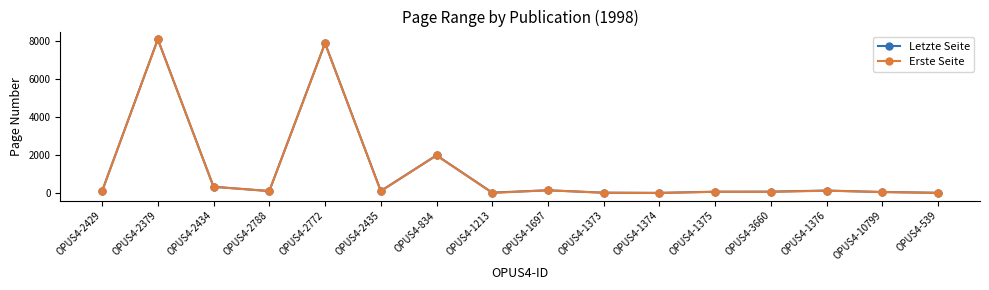

At which category does Letzte Seite reach its first local peak?

OPUS4-2379